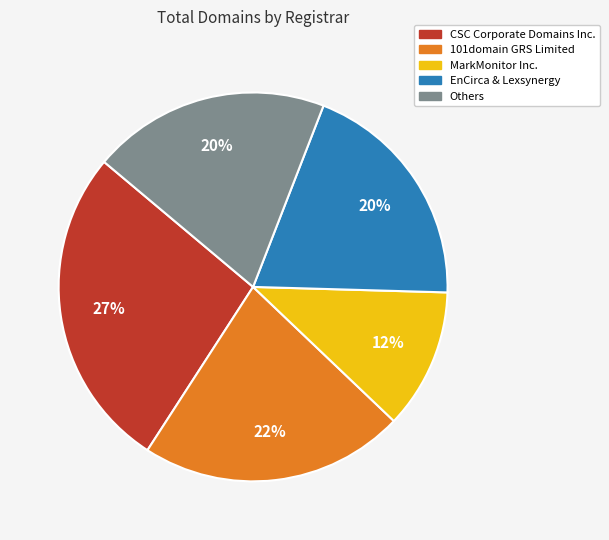

To the nearest percent, what is the difference between the largest and smallest slice percentages?

15%